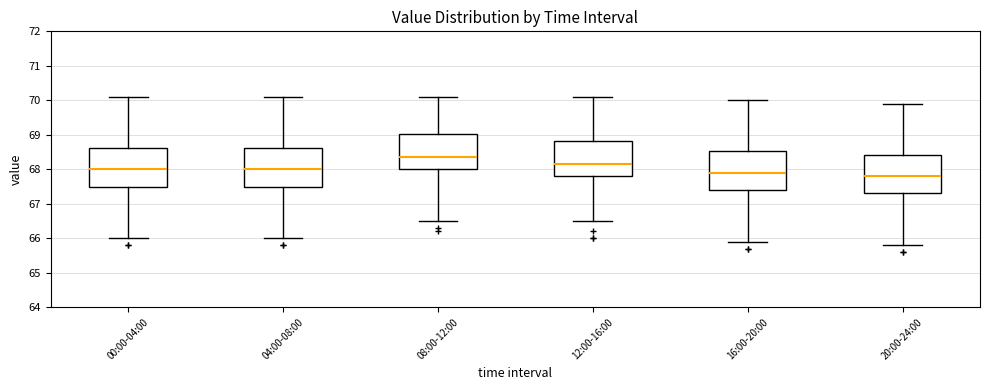

Reading left to right, transcribe this box plot: for each box, give where its median line is, the range the box spans, and where its two whiskers end, as read against the y-axis. The values are not printed on the chart, so give them approximately, as read against the axis.

00:00-04:00: median 68.0, box 67.5 to 68.6, whiskers 66.0 to 70.1
04:00-08:00: median 68.0, box 67.5 to 68.6, whiskers 66.0 to 70.1
08:00-12:00: median 68.4, box 68.0 to 69.0, whiskers 66.5 to 70.1
12:00-16:00: median 68.2, box 67.8 to 68.8, whiskers 66.5 to 70.1
16:00-20:00: median 67.9, box 67.4 to 68.5, whiskers 65.9 to 70.0
20:00-24:00: median 67.8, box 67.3 to 68.4, whiskers 65.8 to 69.9